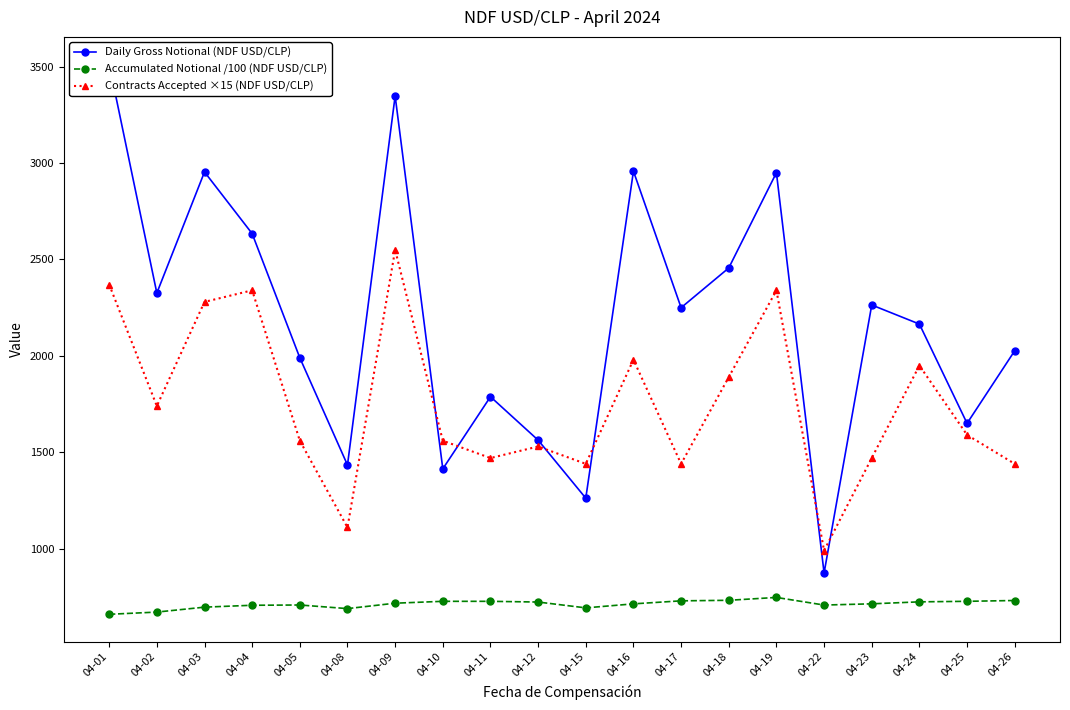

Where is the first local minimum for Daily Gross Notional (NDF USD/CLP)?

04-02